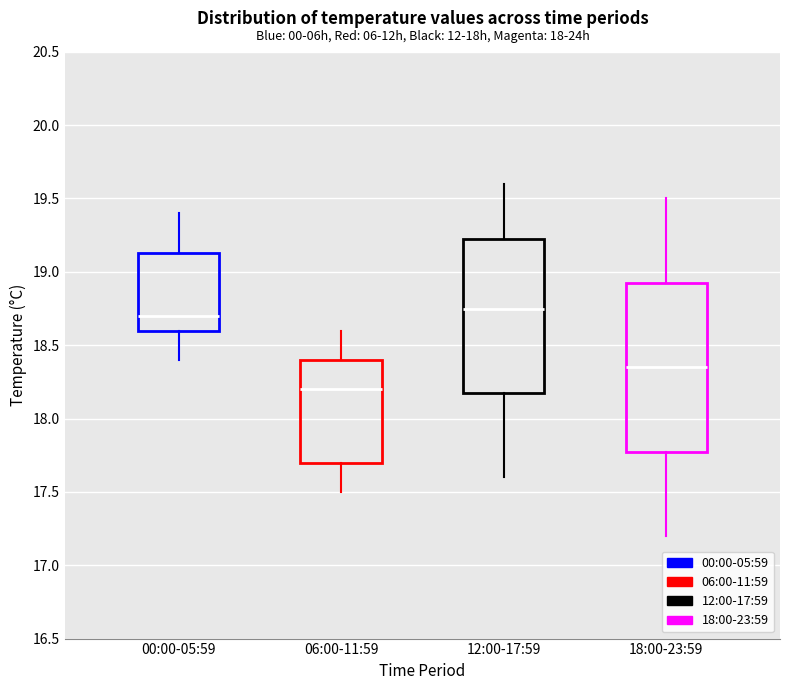

Which box has the lowest median line?

06:00-11:59